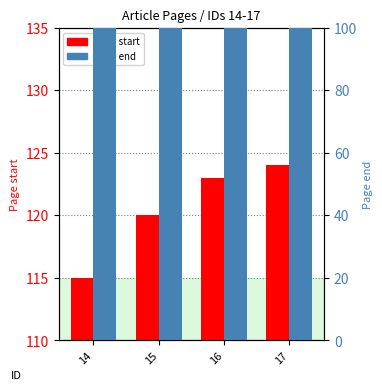

What is the sum of all Page end values?

492